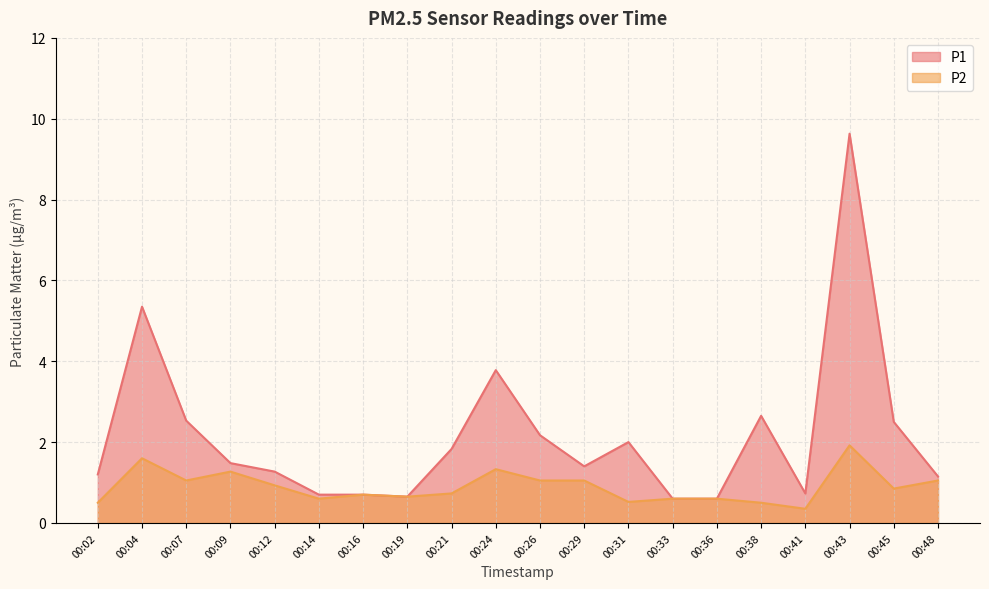

Reading left to right, transcribe all the data shown in this chart.

P1: 00:02=1.2	00:04=5.3	00:07=2.5	00:09=1.5	00:12=1.3	00:14=0.7	00:16=0.7	00:19=0.7	00:21=1.8	00:24=3.8	00:26=2.2	00:29=1.4	00:31=2.0	00:33=0.6	00:36=0.6	00:38=2.6	00:41=0.7	00:43=9.6	00:45=2.5	00:48=1.1
P2: 00:02=0.5	00:04=1.6	00:07=1.1	00:09=1.3	00:12=0.9	00:14=0.6	00:16=0.7	00:19=0.7	00:21=0.7	00:24=1.3	00:26=1.1	00:29=1.1	00:31=0.5	00:33=0.6	00:36=0.6	00:38=0.5	00:41=0.3	00:43=1.9	00:45=0.8	00:48=1.1